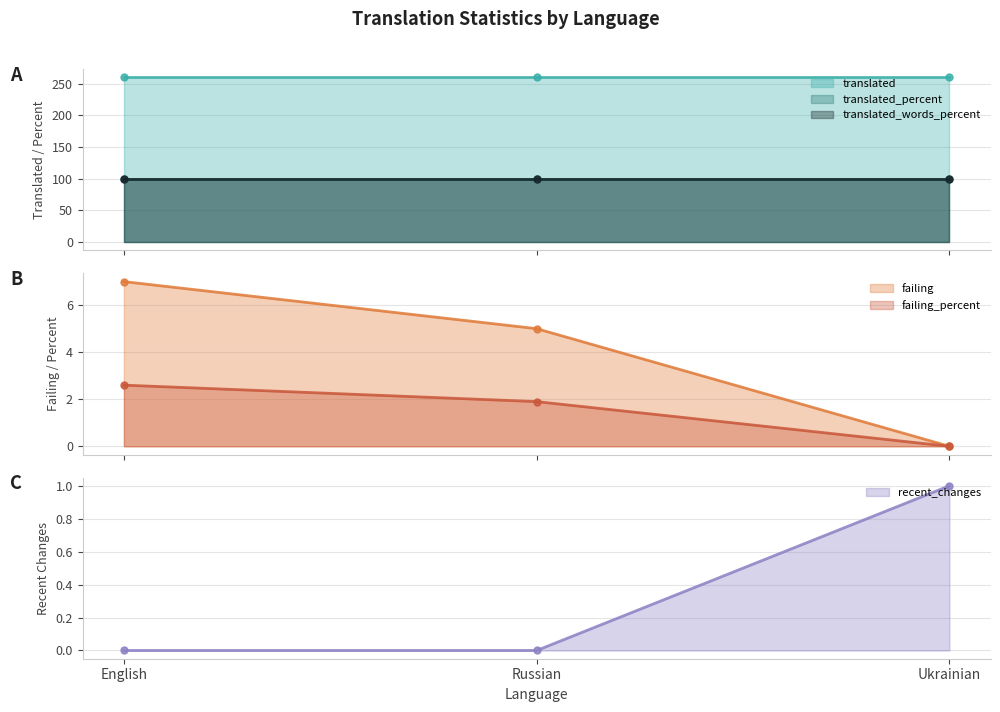

How many values in the failing_percent series are below 1?

1